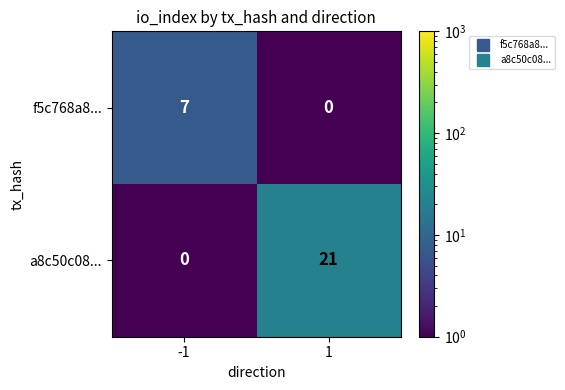

At -1, list the series in order from largest to smallest.

f5c768a8..., a8c50c08...